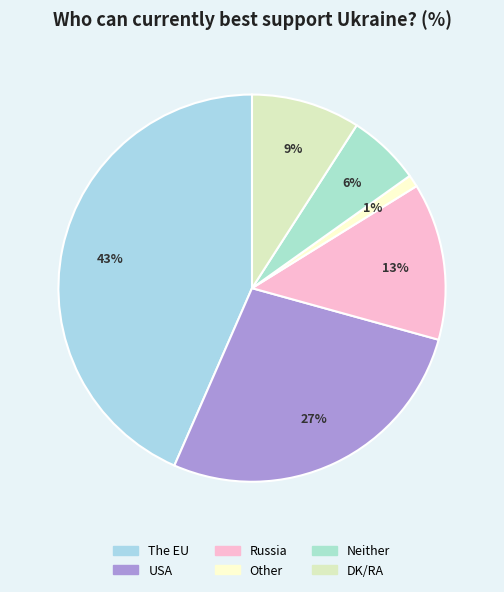

What percentage is the USA slice, to the nearest percent?

27%